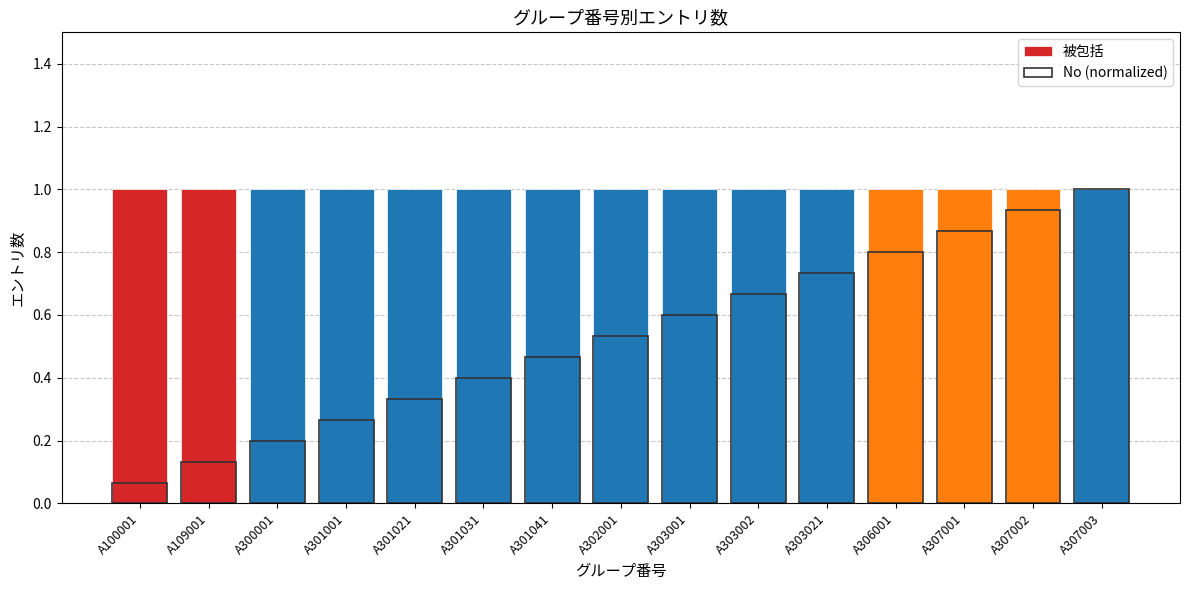

Reading left to right, transcribe all the data shown in this chart.

被包括: A100001=1.0	A109001=1.0	A300001=1.0	A301001=1.0	A301021=1.0	A301031=1.0	A301041=1.0	A302001=1.0	A303001=1.0	A303002=1.0	A303021=1.0	A306001=1.0	A307001=1.0	A307002=1.0	A307003=1.0
No (normalized): A100001=0.1	A109001=0.1	A300001=0.2	A301001=0.3	A301021=0.3	A301031=0.4	A301041=0.5	A302001=0.5	A303001=0.6	A303002=0.7	A303021=0.7	A306001=0.8	A307001=0.9	A307002=0.9	A307003=1.0